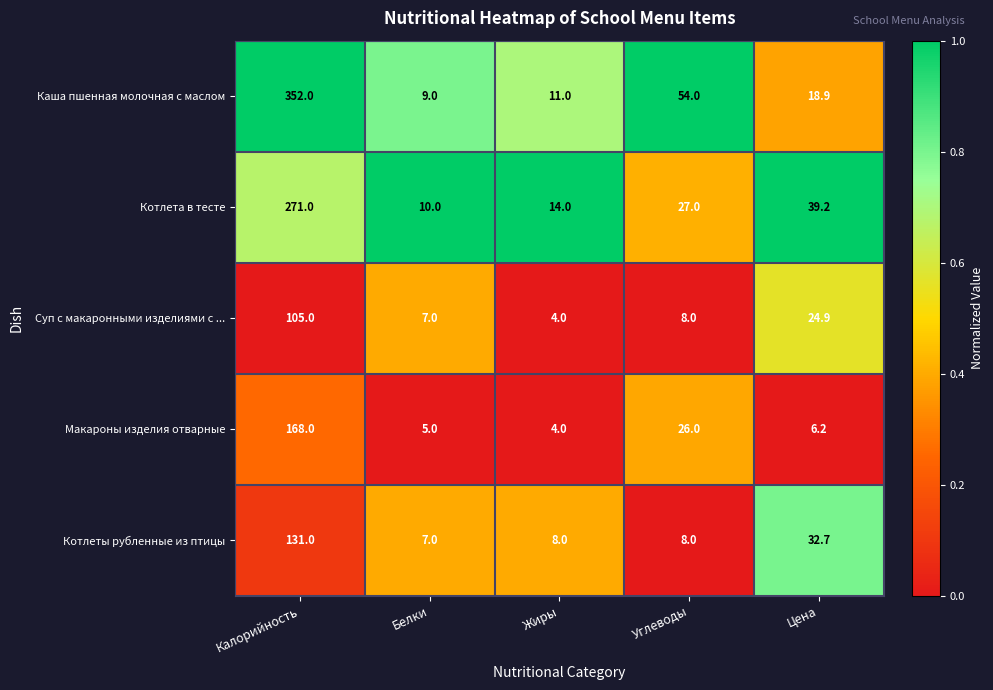

Reading left to right, transcribe all the data shown in this chart.

Каша пшенная молочная с маслом: 352.0	9.0	11.0	54.0	18.9
Котлета в тесте: 271.0	10.0	14.0	27.0	39.2
Суп с макаронными изделиями с ...: 105.0	7.0	4.0	8.0	24.9
Макароны изделия отварные: 168.0	5.0	4.0	26.0	6.2
Котлеты рубленные из птицы: 131.0	7.0	8.0	8.0	32.7